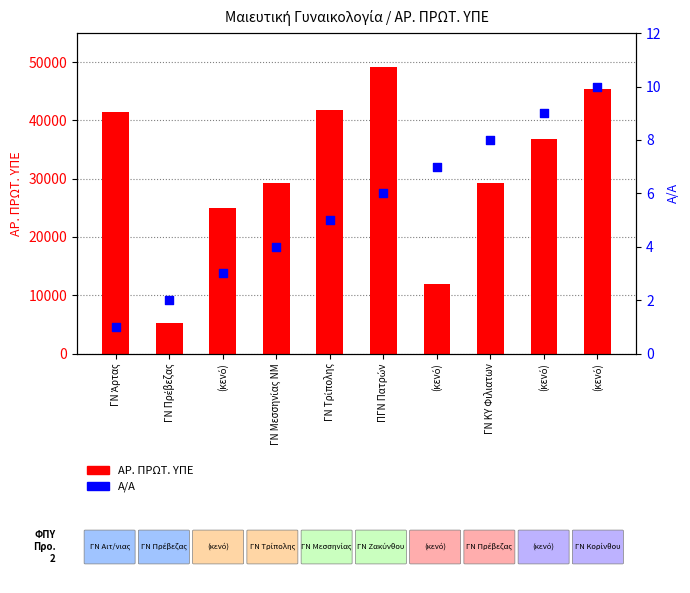

What is the total value across all series at ΓΝ ΚΥ Φιλιατων?

29288